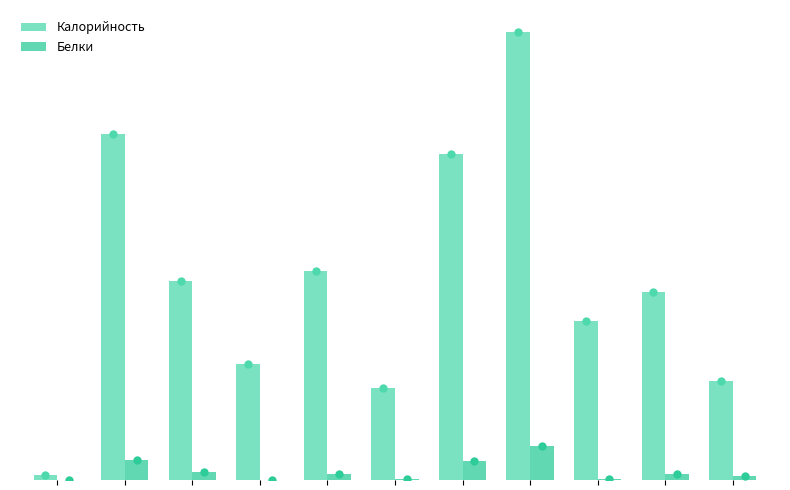

Rank the series by their average value, from highest to lowest.

Калорийность, Белки